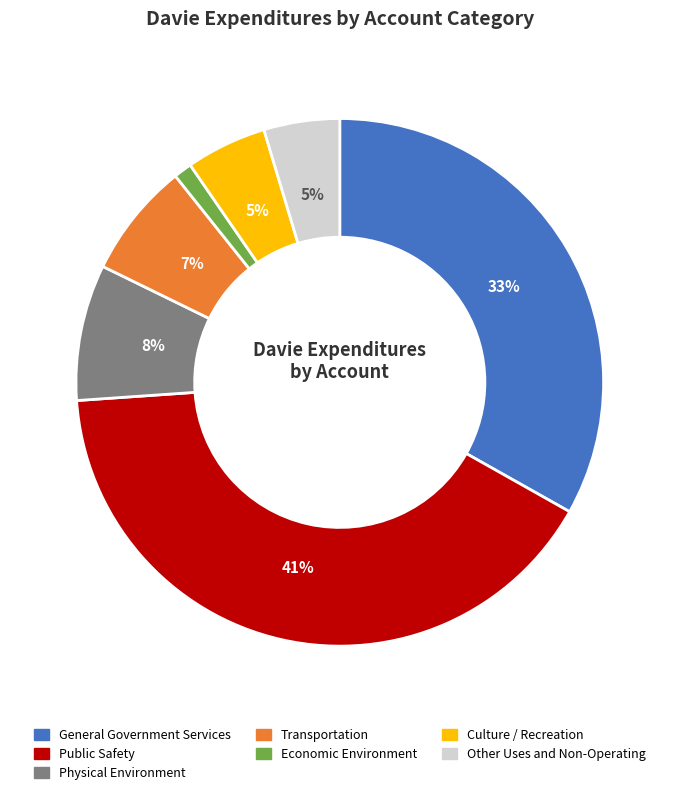

What percentage is the Economic Environment slice, to the nearest percent?

1%